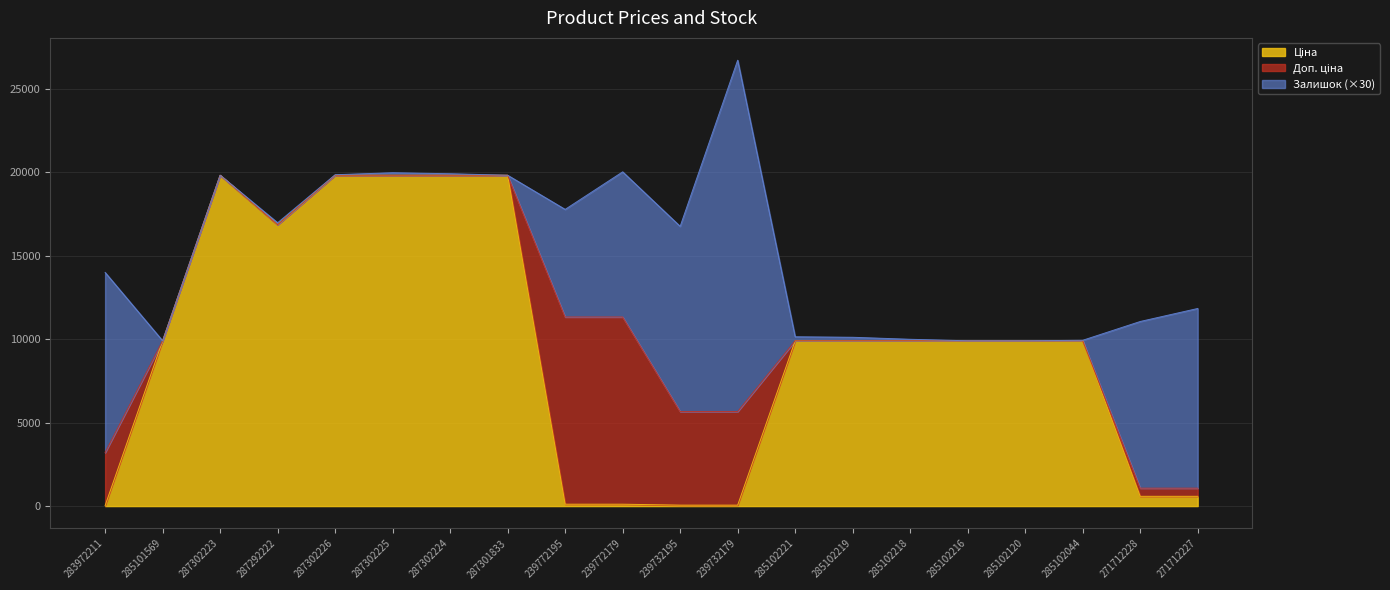

What is the label of the 1st point from the right?

271712227